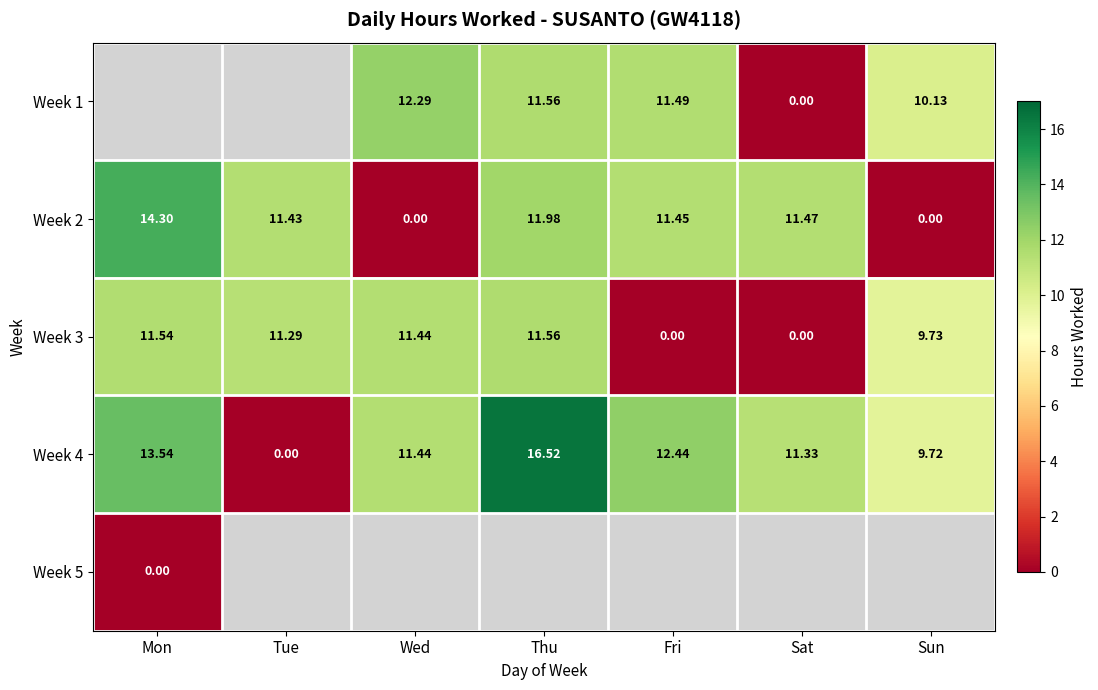

Is the value of Week 3 at Sun greater than the value of Week 4 at Thu?

No